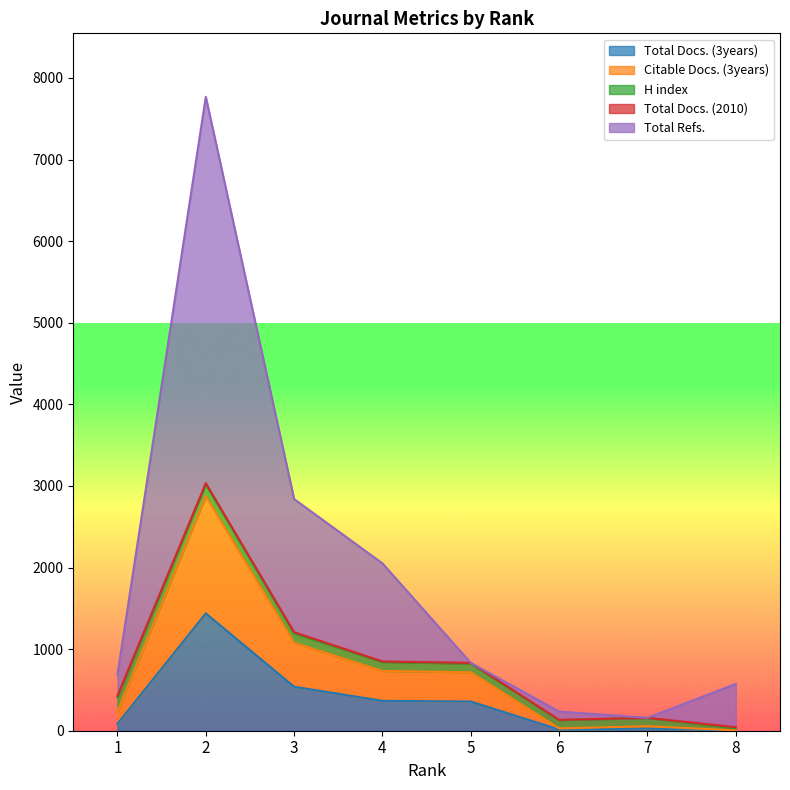

Does the chart display data point markers on the line(s)?

No